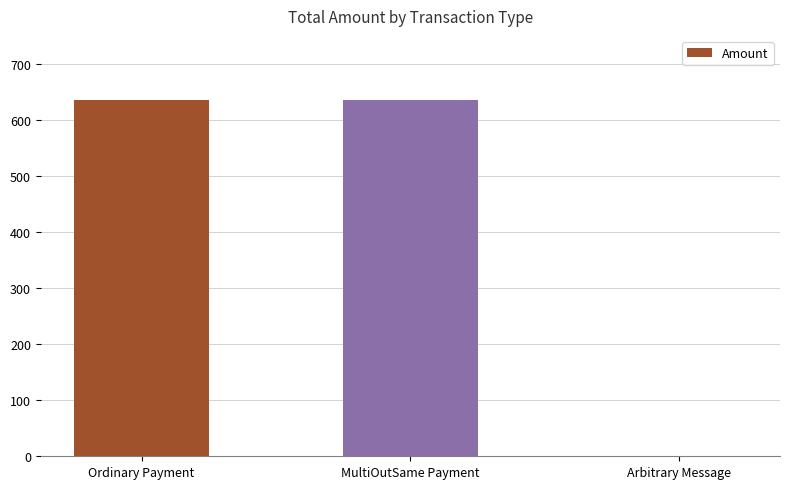

What is the maximum value shown in the chart?

635.5